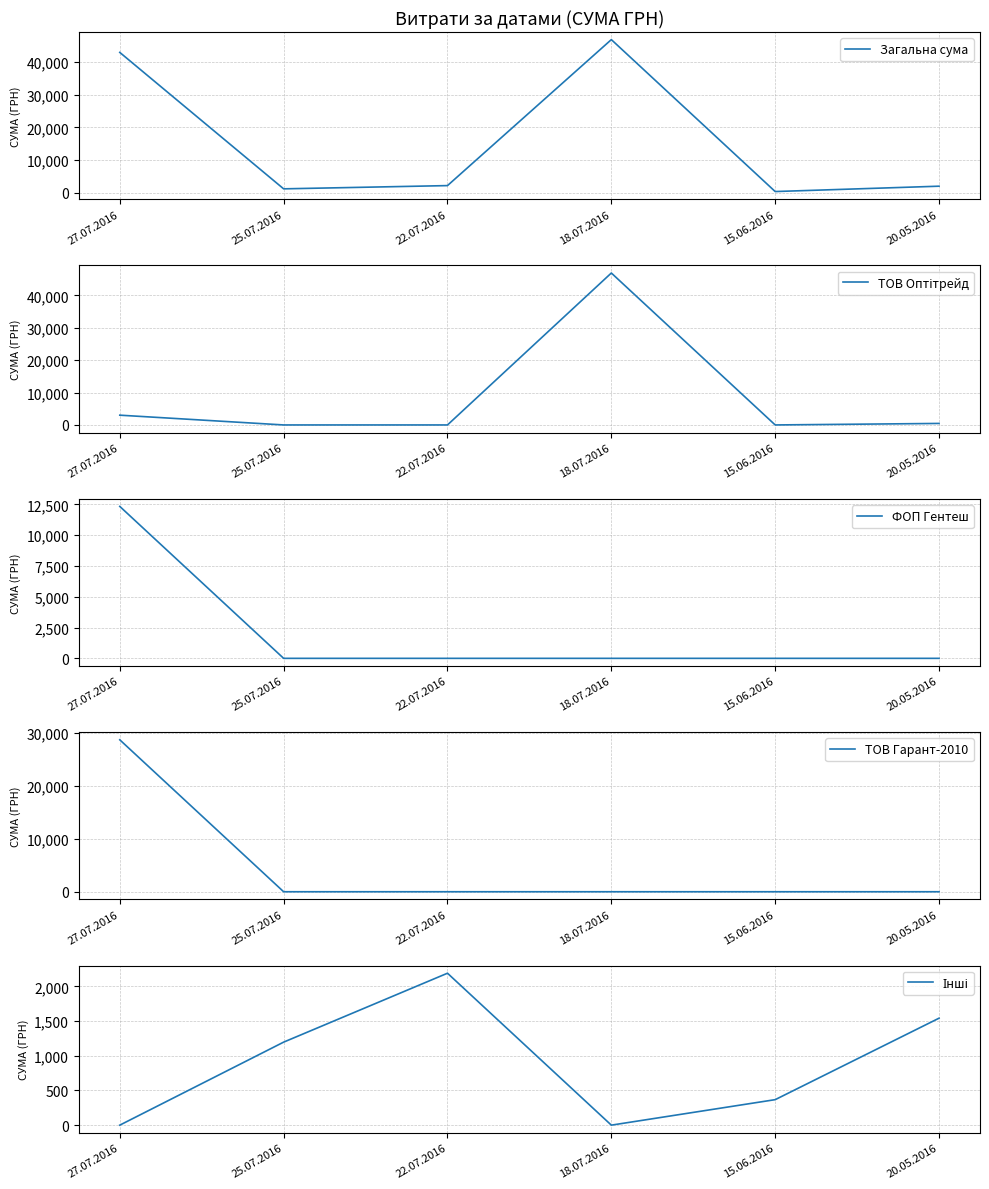

Which series has the largest total across all categories?

Загальна сума